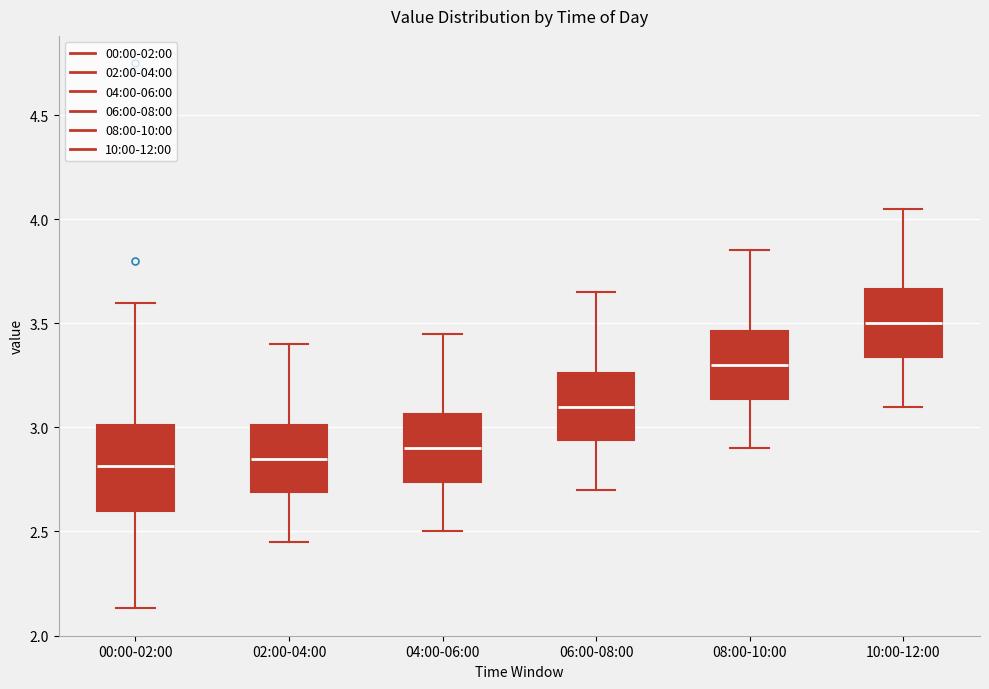

Which box is the tallest, from its lower edge to its upper edge?

00:00-02:00